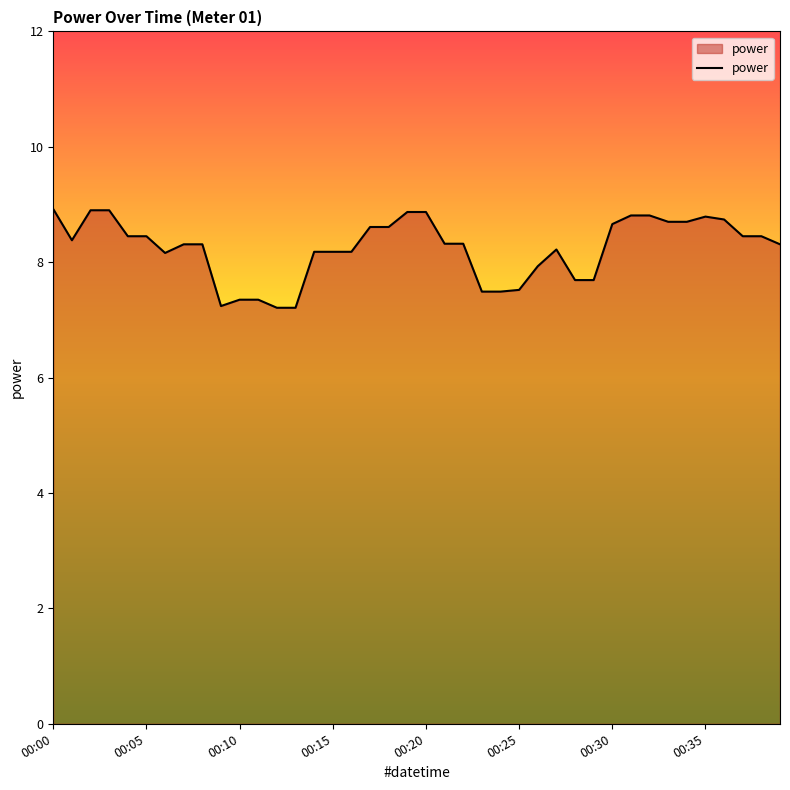

What is the maximum value shown in the chart?

8.9